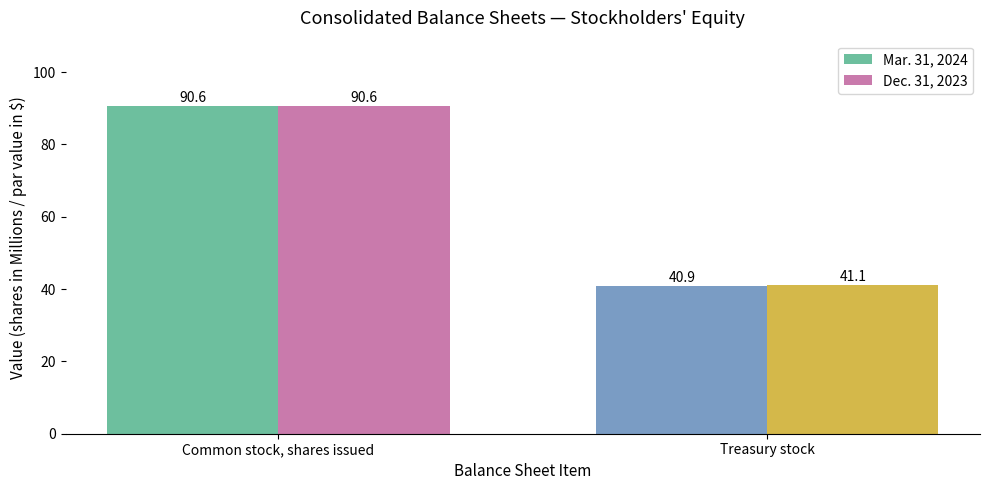

Reading left to right, extract all data points from this chart.

Mar. 31, 2024: 90.6	40.9
Dec. 31, 2023: 90.6	41.1